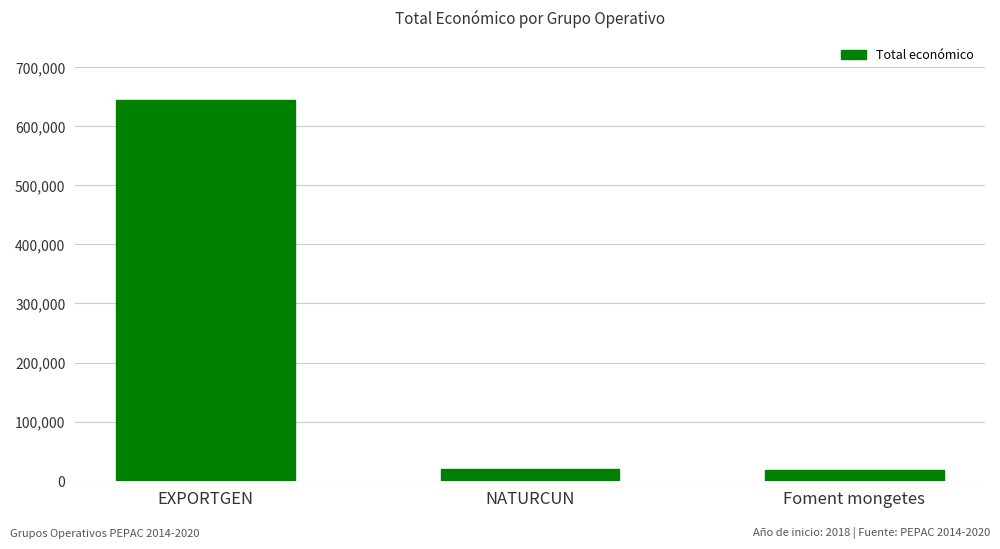

What is the change in value from EXPORTGEN to NATURCUN?

-625339